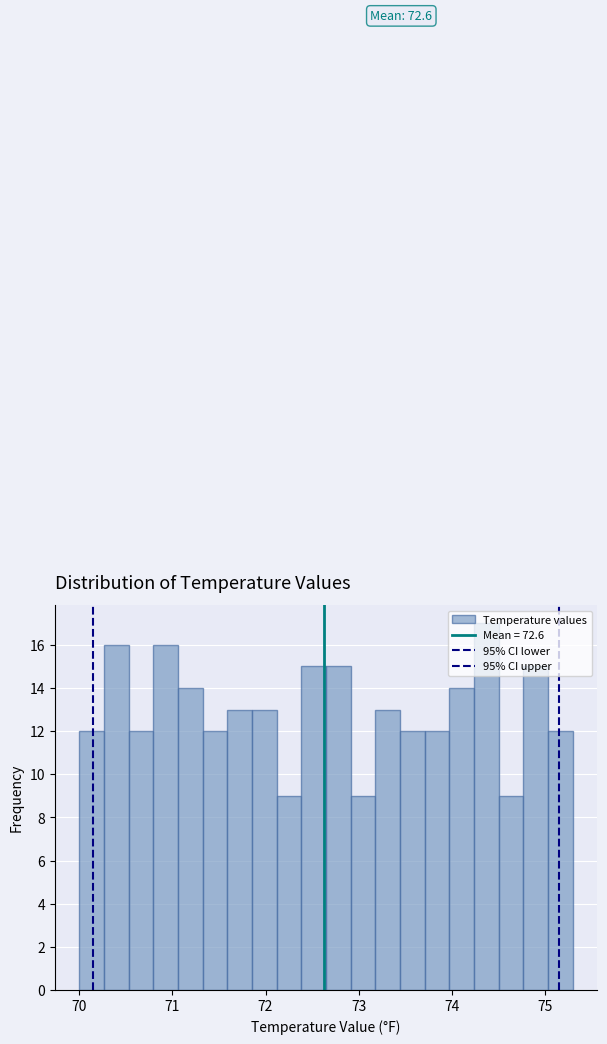

Around what value on the x-axis is the tallest bar? Give the approximate position of its centre, as read against the axis.

74.4